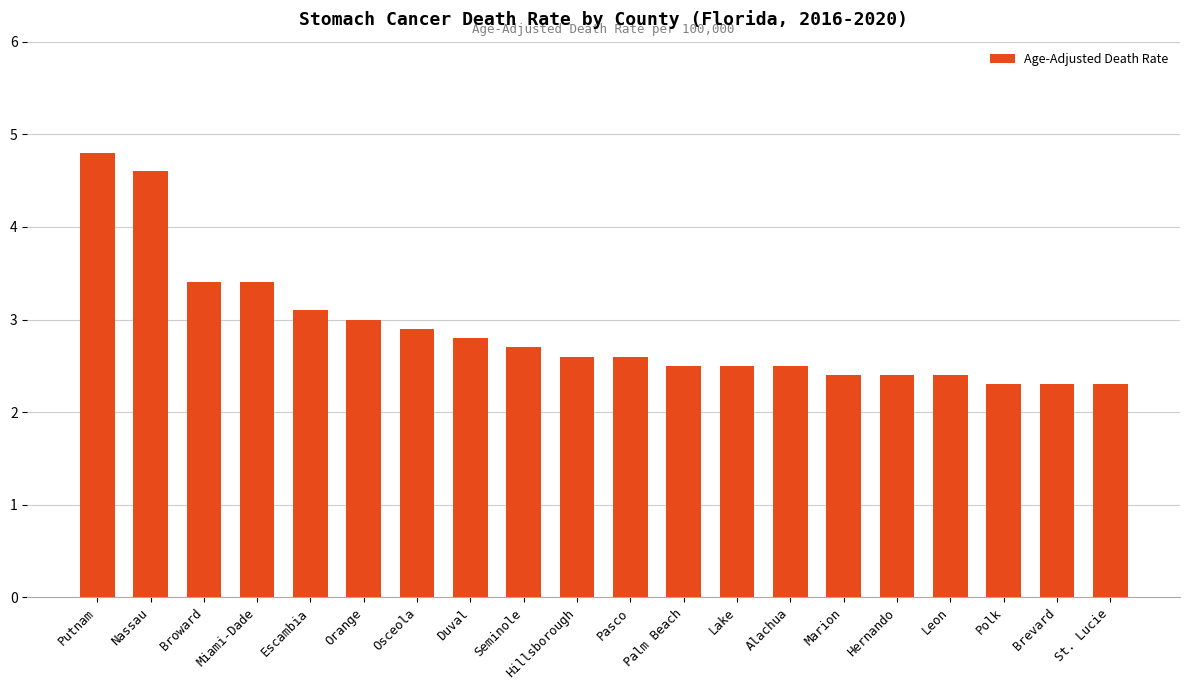

What value does the data have at Leon?

2.4